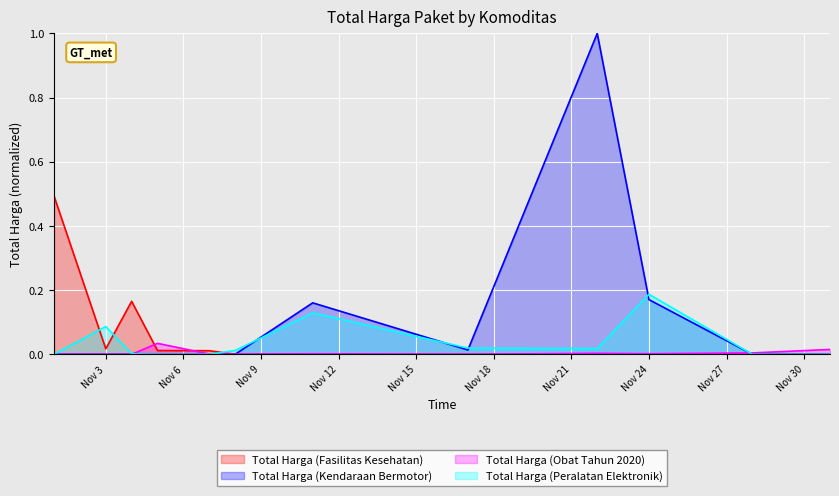

List the series in order of their peak value, lowest first.

Total Harga (Obat Tahun 2020), Total Harga (Peralatan Elektronik), Total Harga (Fasilitas Kesehatan), Total Harga (Kendaraan Bermotor)